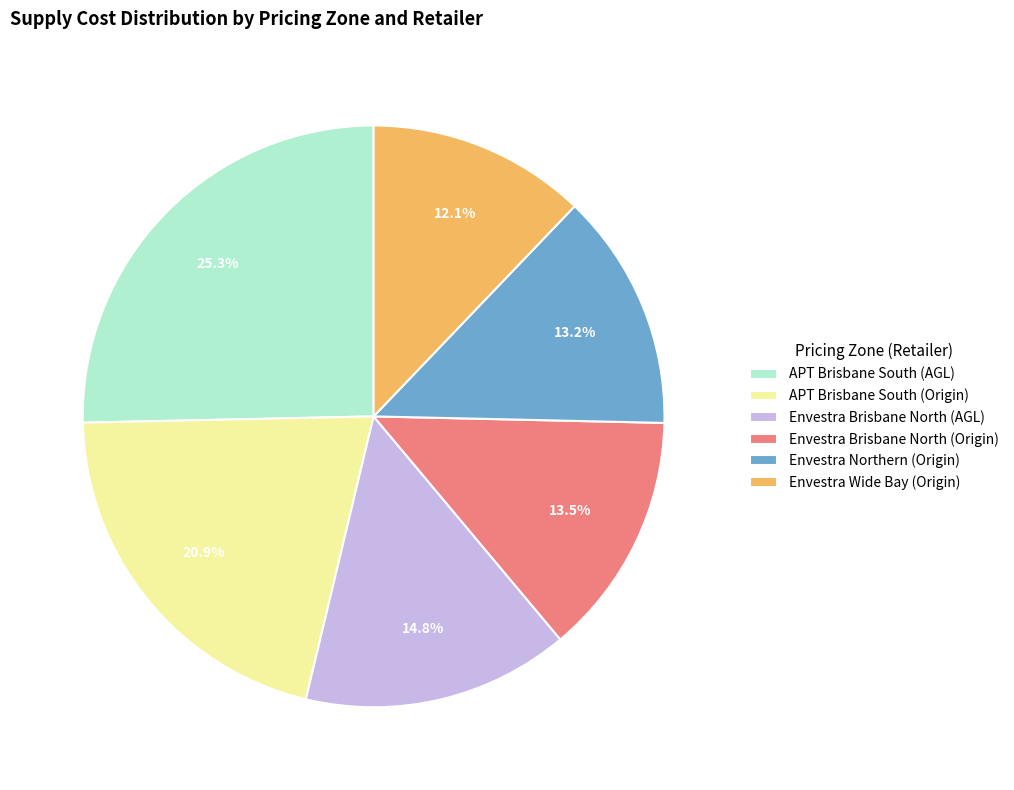

Does Envestra Brisbane North (Origin) represent more than half of the total?

No